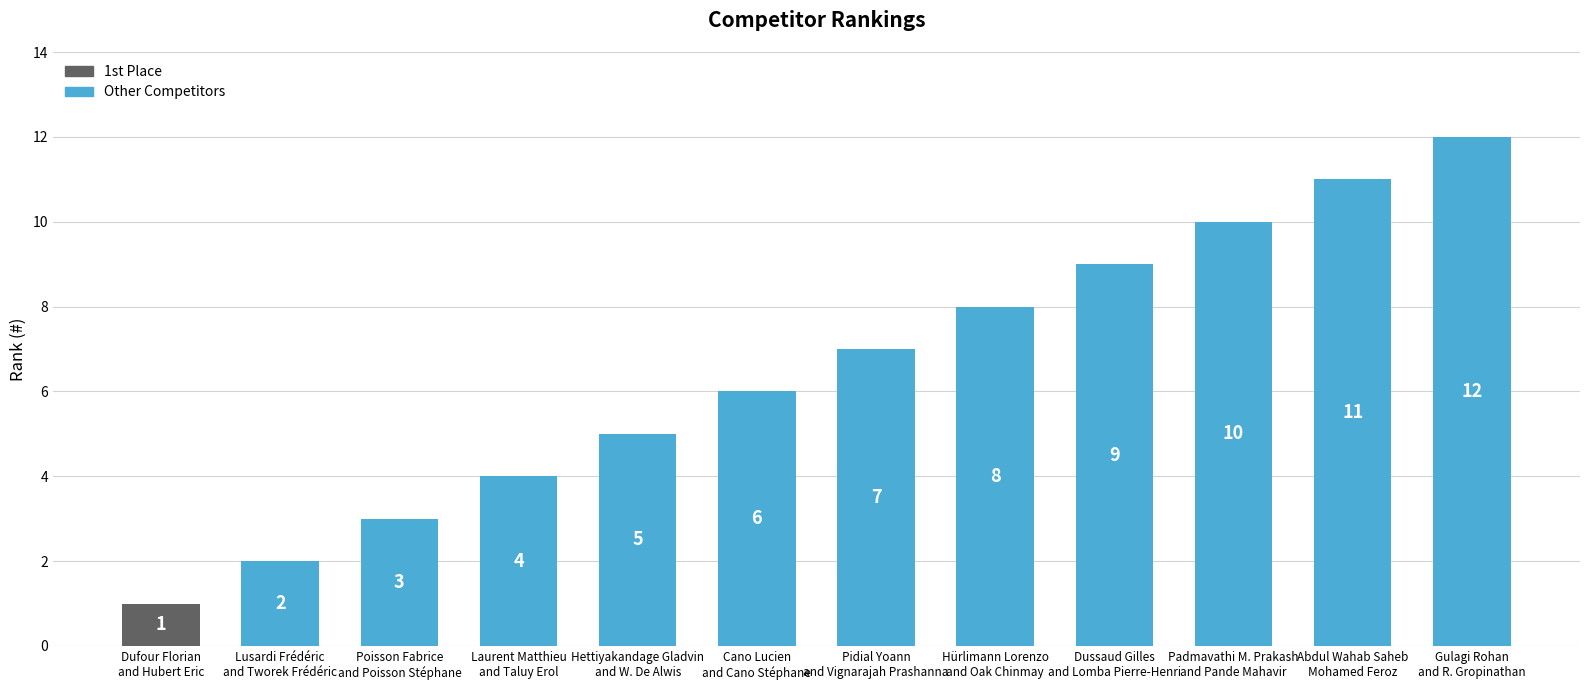

What is the label of the 1st bar from the left?

Dufour Florian
and Hubert Eric